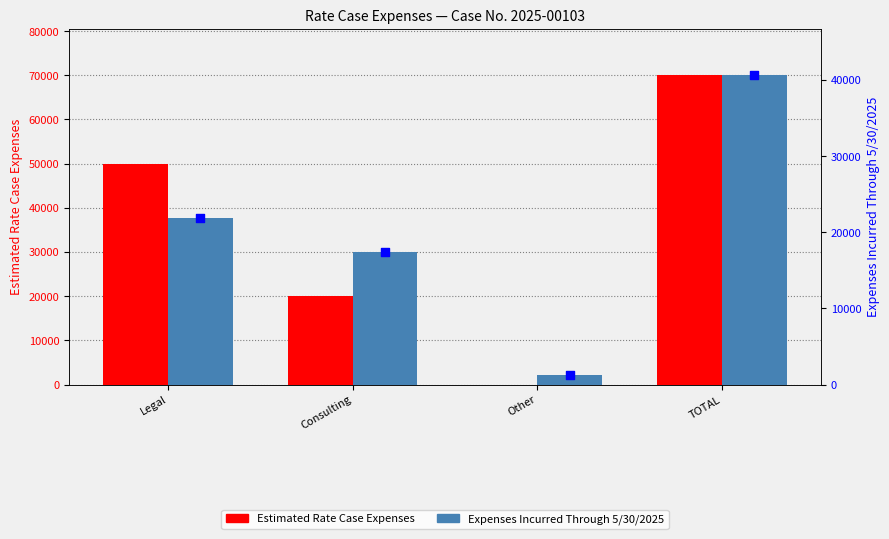

Which series has the largest total across all categories?

Estimated Rate Case Expenses